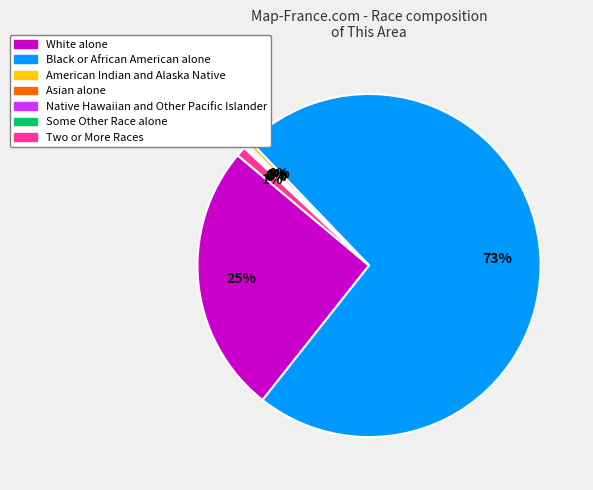

To the nearest percent, what portion does White alone represent?

25%